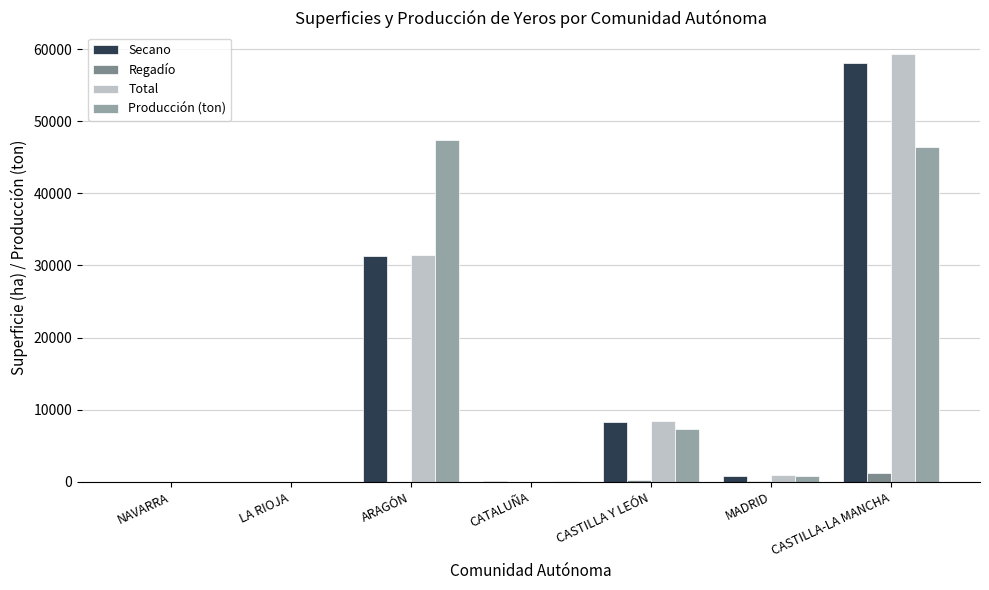

How many categories are shown in the chart?

7